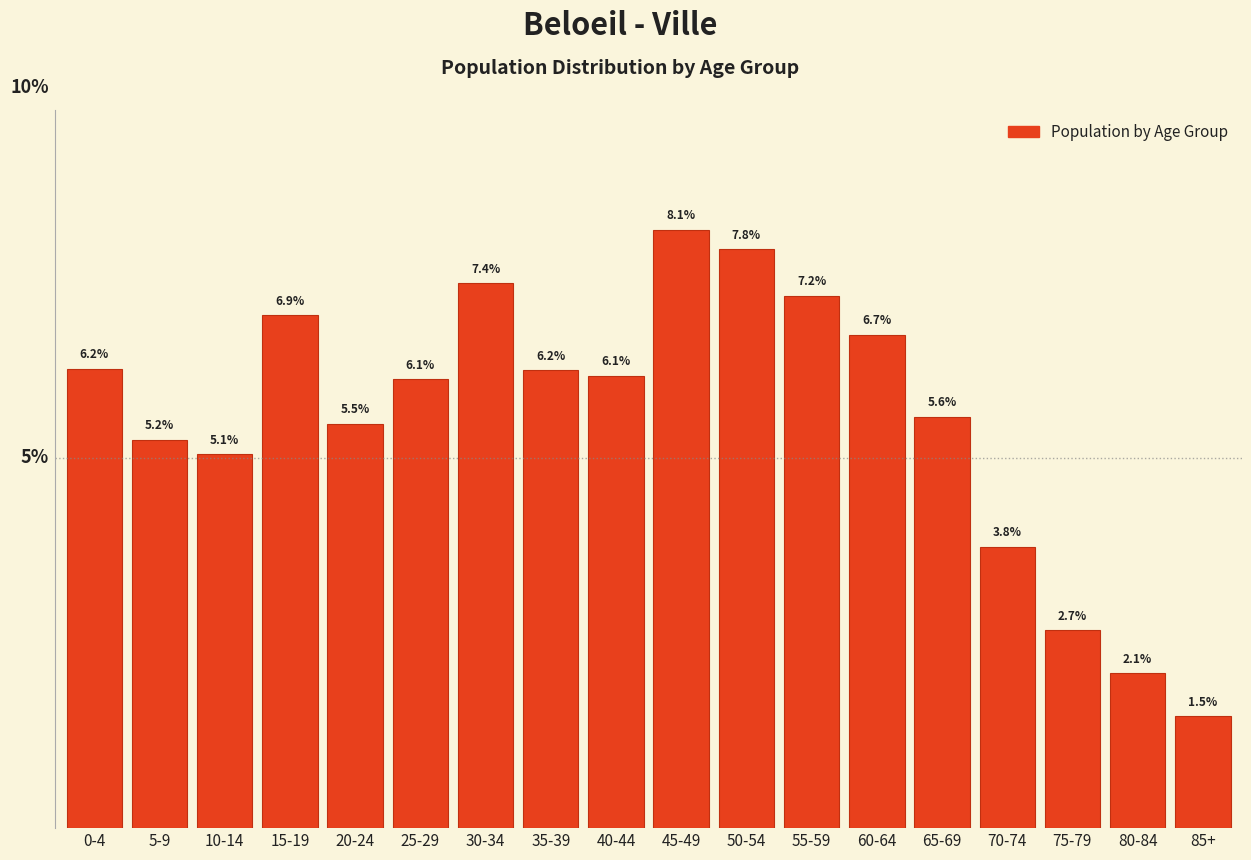

Which label corresponds to the smallest value in the chart?

85+